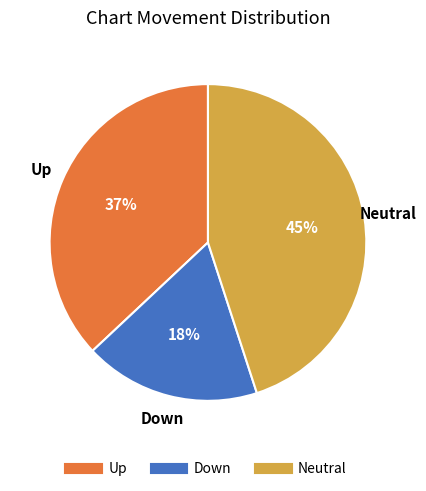

To the nearest percent, what is the difference between the largest and smallest slice percentages?

27%